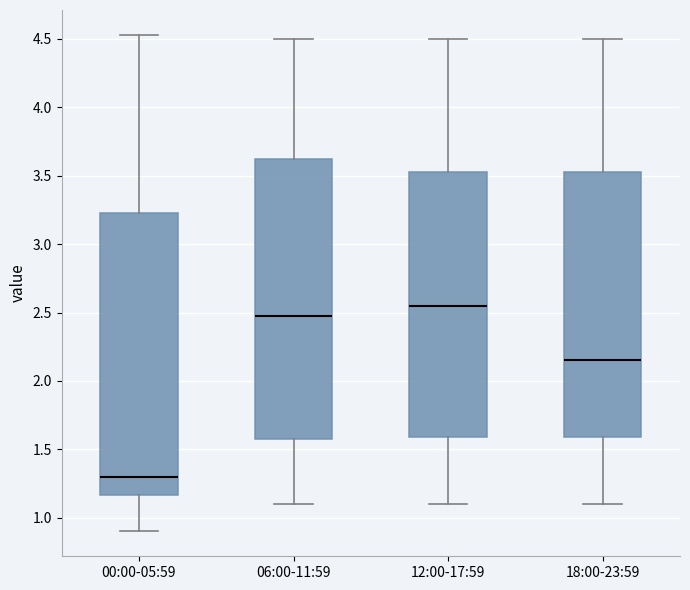

Which box has the lowest median line?

00:00-05:59